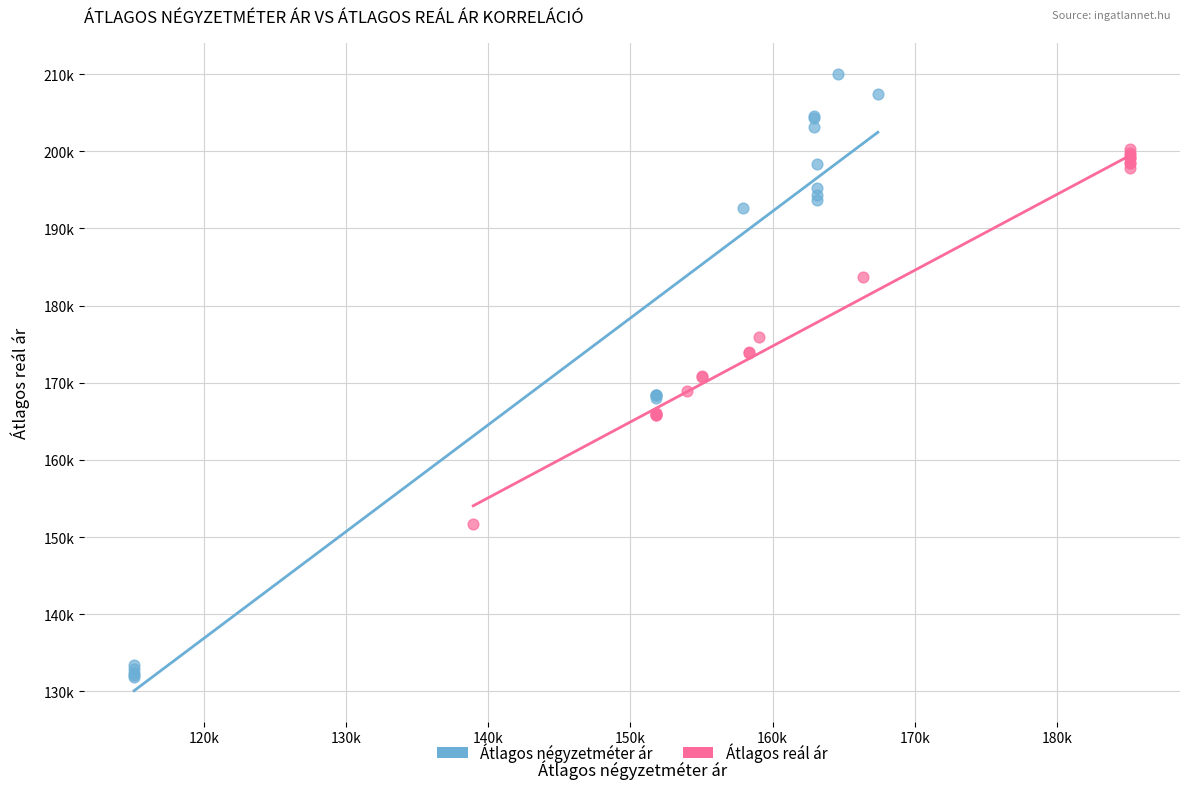

Which series has the widest spread of Y values?

Átlagos négyzetméter ár